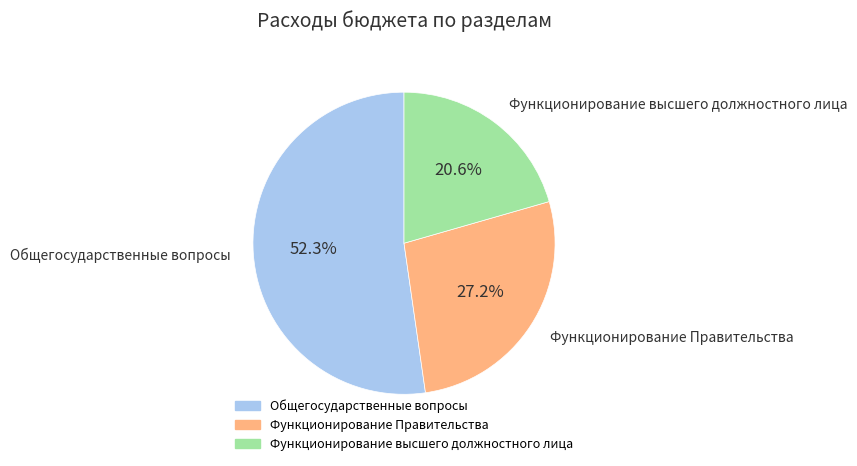

What portion of the pie excludes Функционирование Правительства?

72.8%